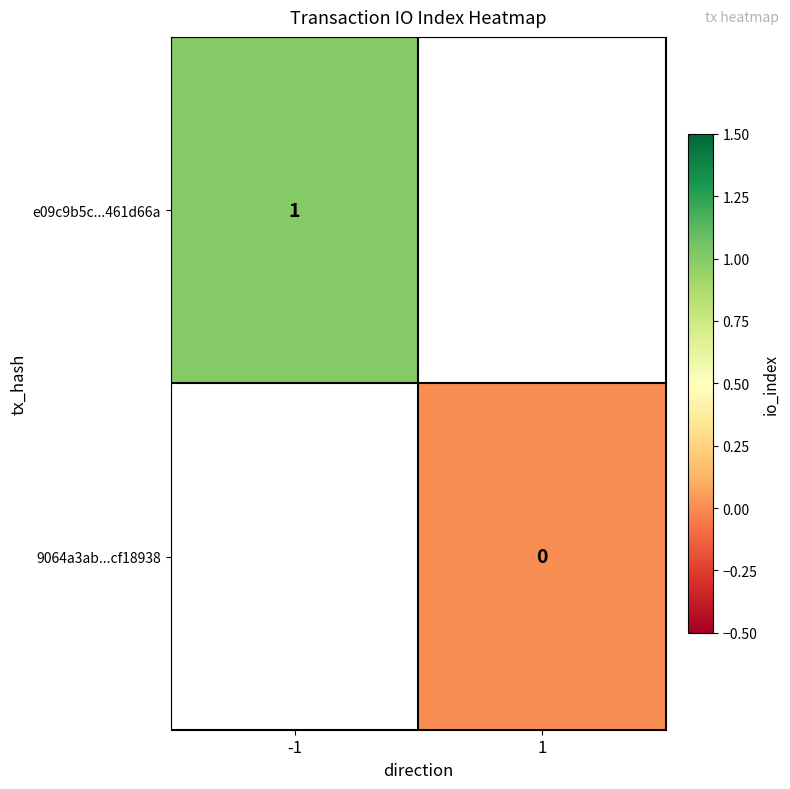

At which category does the chart reach its minimum across all series?

1